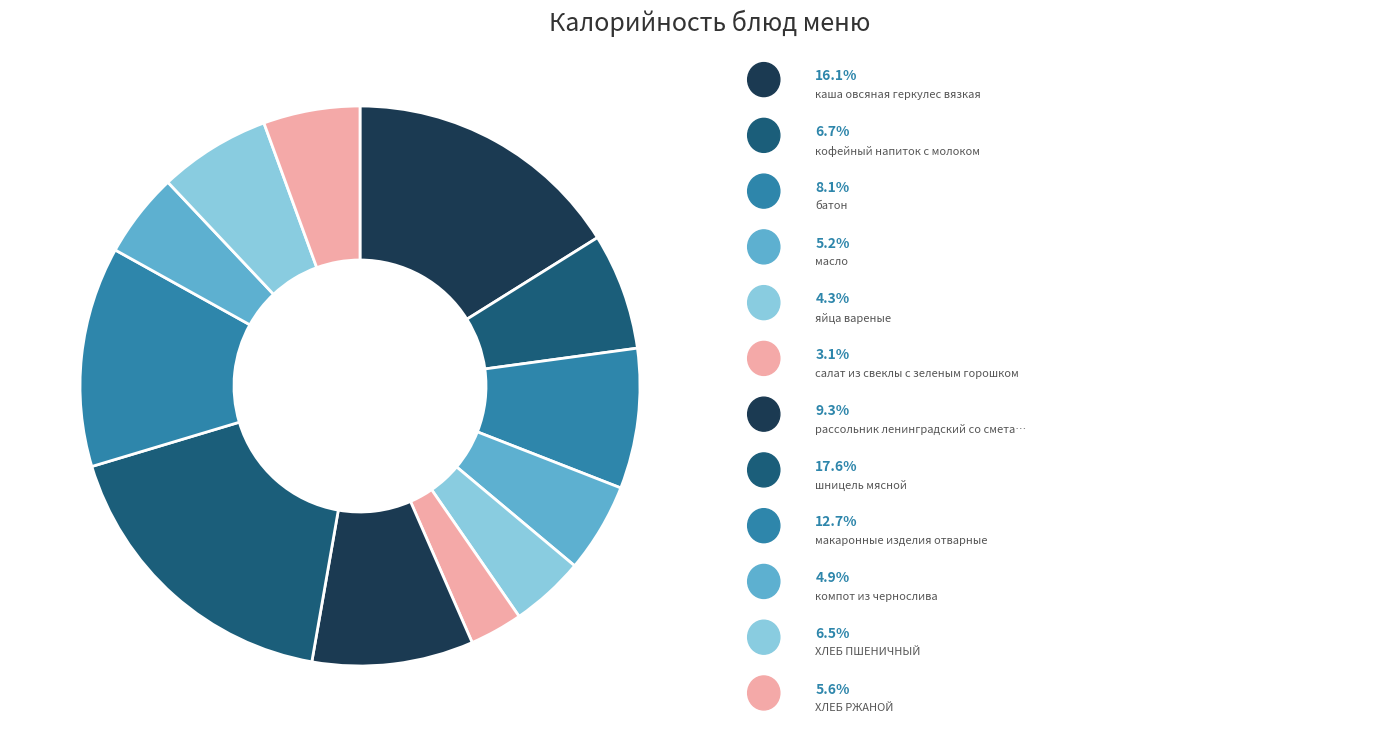

How many slices are in this pie chart?

12